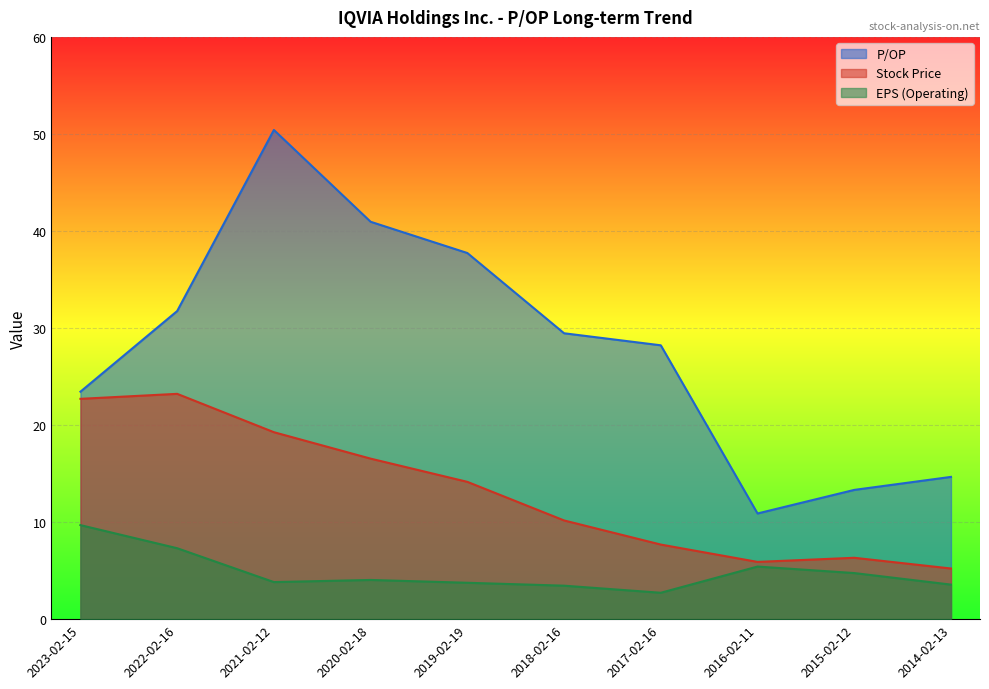

What are all the series names shown in the legend?

P/OP, Stock Price, EPS (Operating)